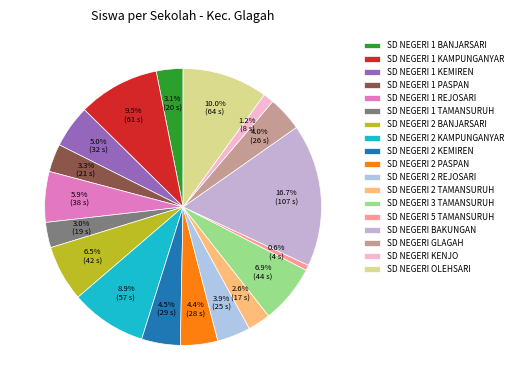

To the nearest percent, what percentage of the pie is SD NEGERI 2 KAMPUNGANYAR?

9%